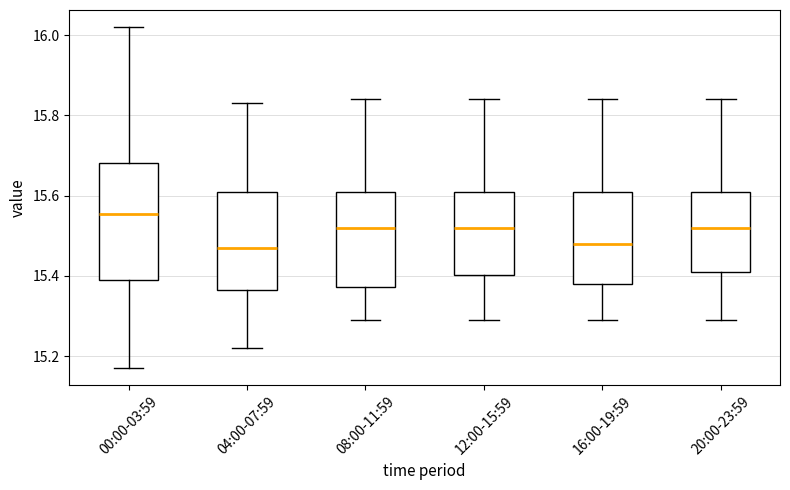

Which box is the tallest, from its lower edge to its upper edge?

00:00-03:59